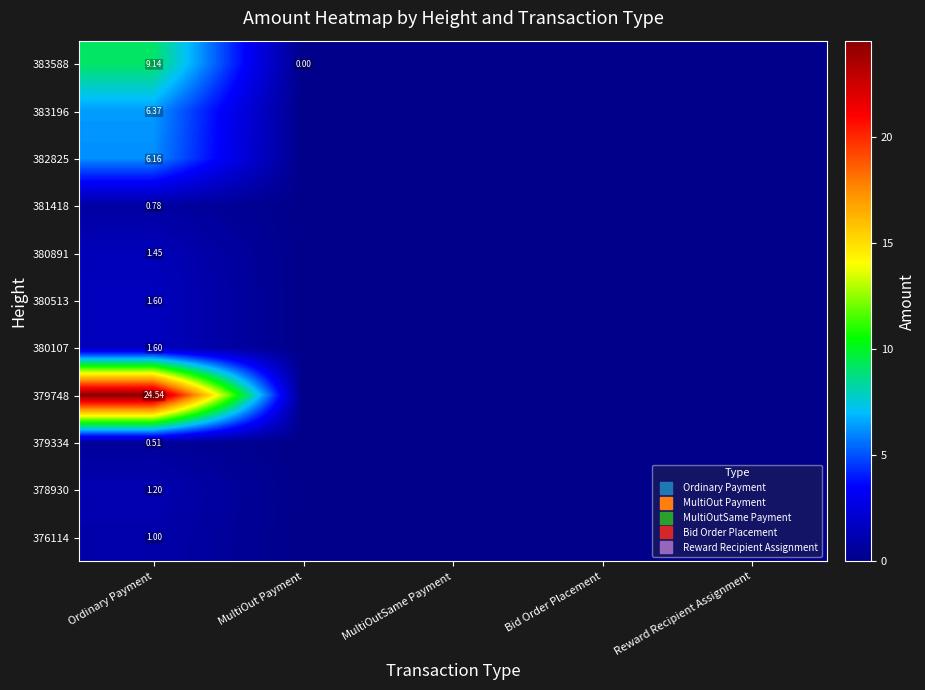

Rank the series by their maximum value, from highest to lowest.

379748, 383588, 383196, 382825, 380513, 380107, 380891, 378930, 376114, 381418, 379334